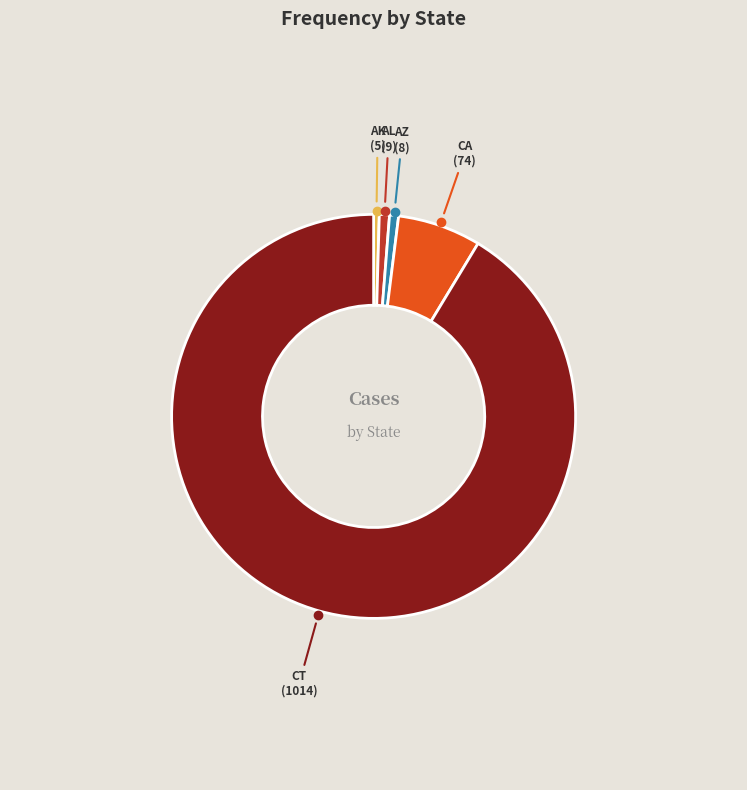

Is the sum of CA and AZ greater than half?

No